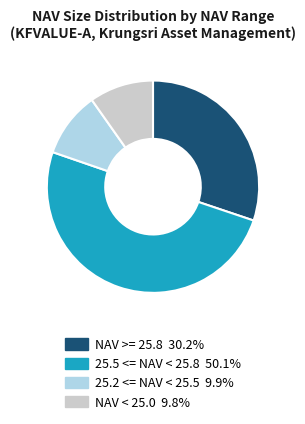

Does 25.2 <= NAV < 25.5 9.9% represent more than half of the total?

No